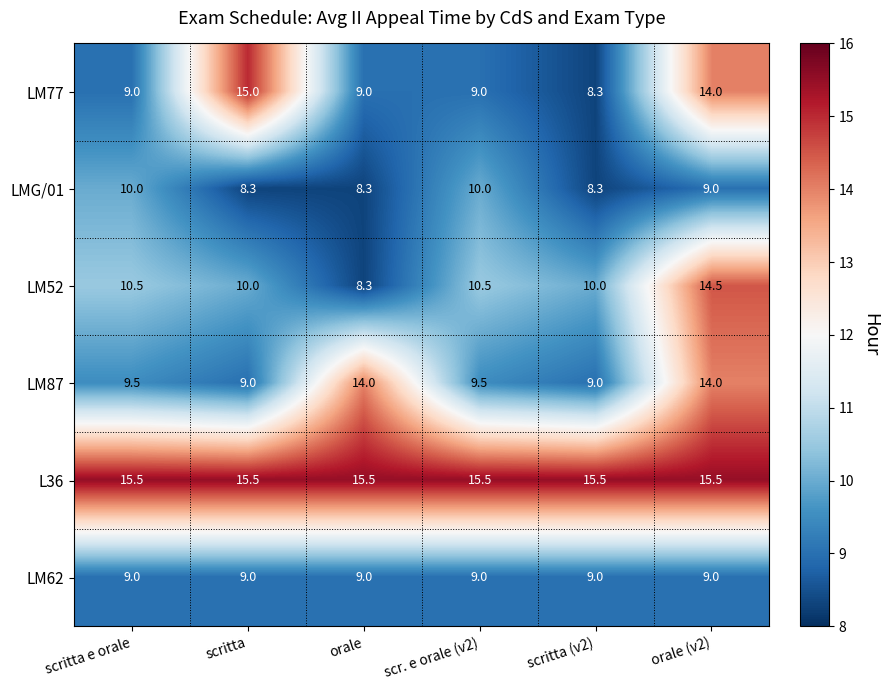

What is the smallest value displayed?

8.3